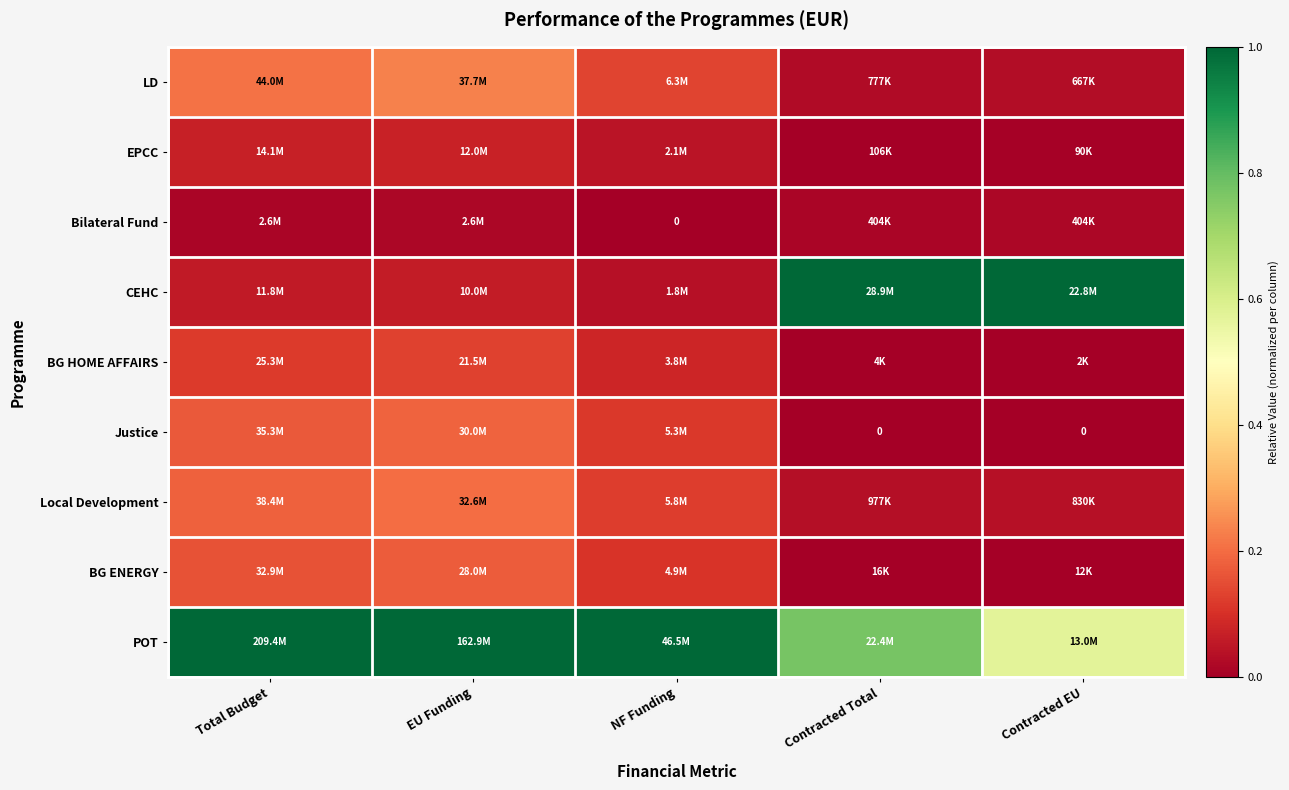

What is the greatest value displayed?

1.0